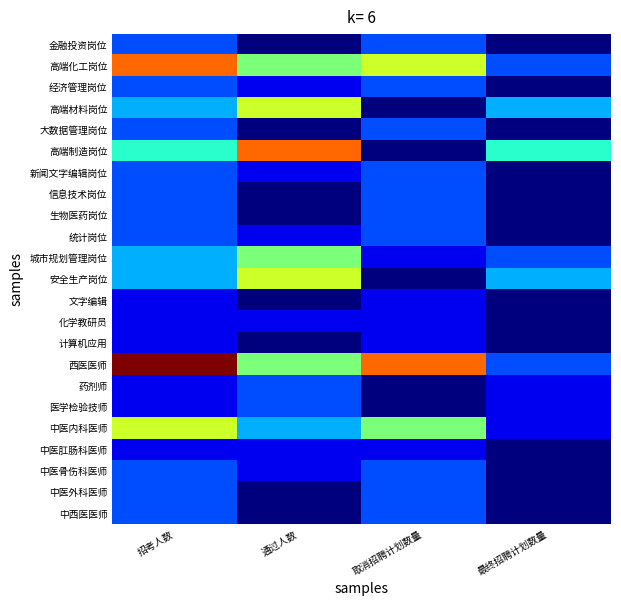

Reading right to left, list all the values displayed in this chart.

金融投资岗位: 最终招聘计划数量=0	取消招聘计划数量=2	通过人数=0	招考人数=2
高端化工岗位: 最终招聘计划数量=2	取消招聘计划数量=6	通过人数=5	招考人数=8
经济管理岗位: 最终招聘计划数量=0	取消招聘计划数量=2	通过人数=1	招考人数=2
高端材料岗位: 最终招聘计划数量=3	取消招聘计划数量=0	通过人数=6	招考人数=3
大数据管理岗位: 最终招聘计划数量=0	取消招聘计划数量=2	通过人数=0	招考人数=2
高端制造岗位: 最终招聘计划数量=4	取消招聘计划数量=0	通过人数=8	招考人数=4
新闻文字编辑岗位: 最终招聘计划数量=0	取消招聘计划数量=2	通过人数=1	招考人数=2
信息技术岗位: 最终招聘计划数量=0	取消招聘计划数量=2	通过人数=0	招考人数=2
生物医药岗位: 最终招聘计划数量=0	取消招聘计划数量=2	通过人数=0	招考人数=2
统计岗位: 最终招聘计划数量=0	取消招聘计划数量=2	通过人数=1	招考人数=2
城市规划管理岗位: 最终招聘计划数量=2	取消招聘计划数量=1	通过人数=5	招考人数=3
安全生产岗位: 最终招聘计划数量=3	取消招聘计划数量=0	通过人数=6	招考人数=3
文字编辑: 最终招聘计划数量=0	取消招聘计划数量=1	通过人数=0	招考人数=1
化学教研员: 最终招聘计划数量=0	取消招聘计划数量=1	通过人数=1	招考人数=1
计算机应用: 最终招聘计划数量=0	取消招聘计划数量=1	通过人数=0	招考人数=1
西医医师: 最终招聘计划数量=2	取消招聘计划数量=8	通过人数=5	招考人数=10
药剂师: 最终招聘计划数量=1	取消招聘计划数量=0	通过人数=2	招考人数=1
医学检验技师: 最终招聘计划数量=1	取消招聘计划数量=0	通过人数=2	招考人数=1
中医内科医师: 最终招聘计划数量=1	取消招聘计划数量=5	通过人数=3	招考人数=6
中医肛肠科医师: 最终招聘计划数量=0	取消招聘计划数量=1	通过人数=1	招考人数=1
中医骨伤科医师: 最终招聘计划数量=0	取消招聘计划数量=2	通过人数=1	招考人数=2
中医外科医师: 最终招聘计划数量=0	取消招聘计划数量=2	通过人数=0	招考人数=2
中西医医师: 最终招聘计划数量=0	取消招聘计划数量=2	通过人数=0	招考人数=2